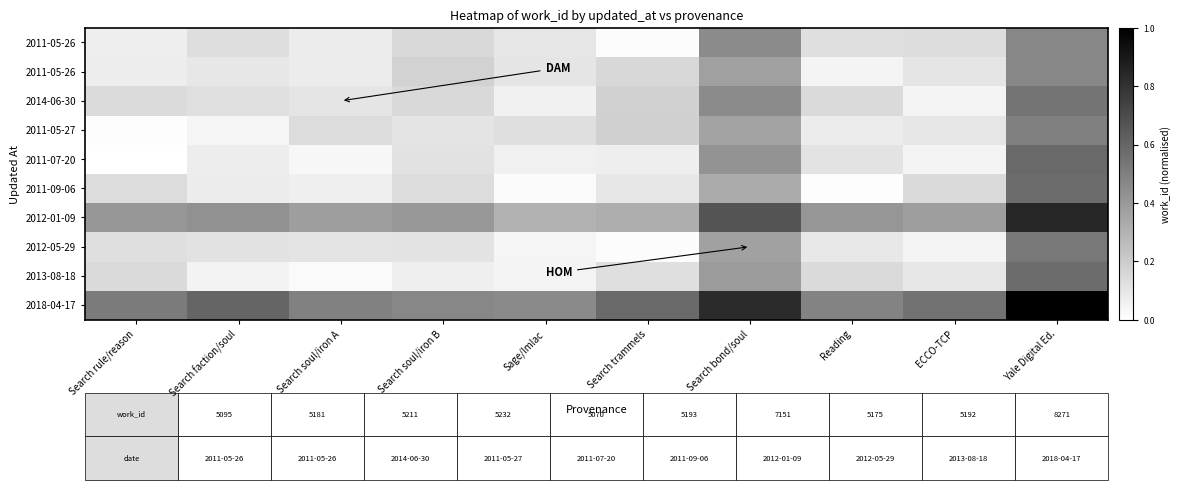

What is the difference between the highest and lowest values at Search soul/iron B?

0.4